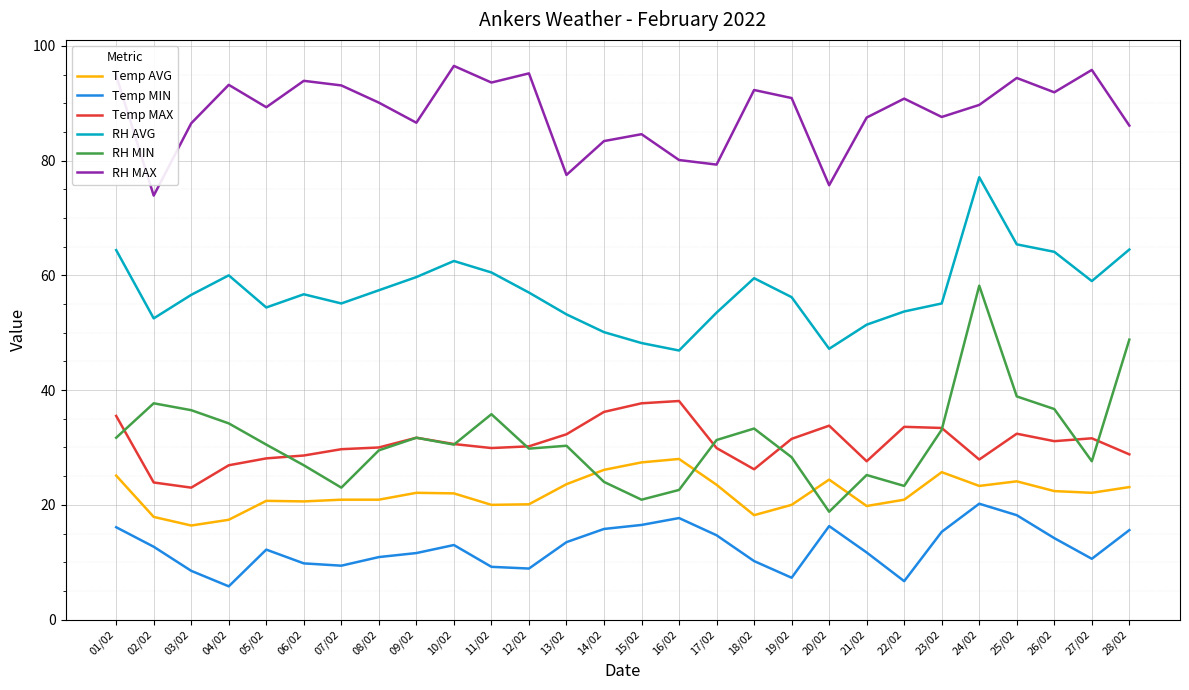

True or false: RH MAX and Temp AVG cross at least once.

False